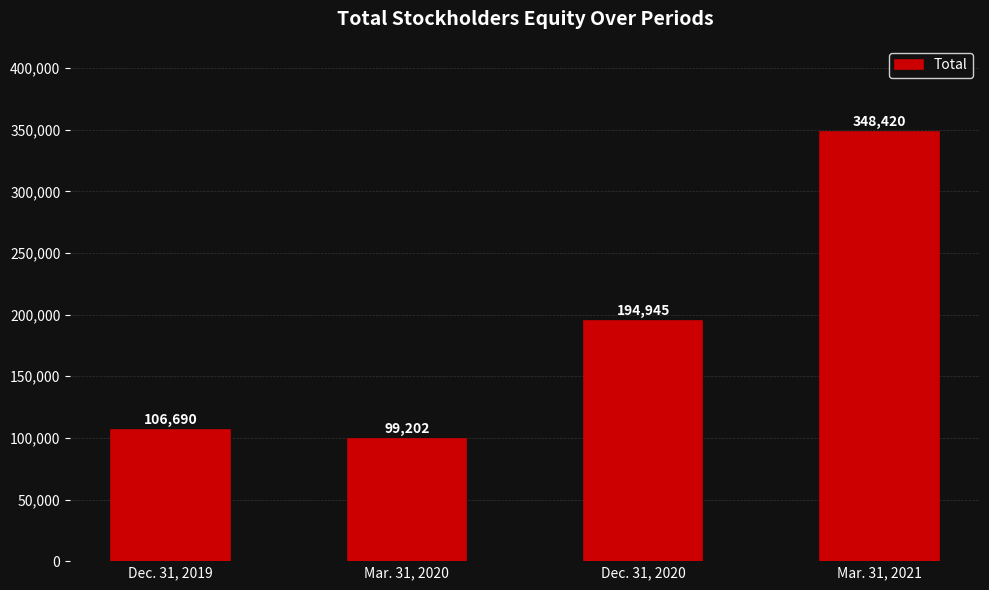

Reading left to right, extract all data points from this chart.

106690	99202	194945	348420